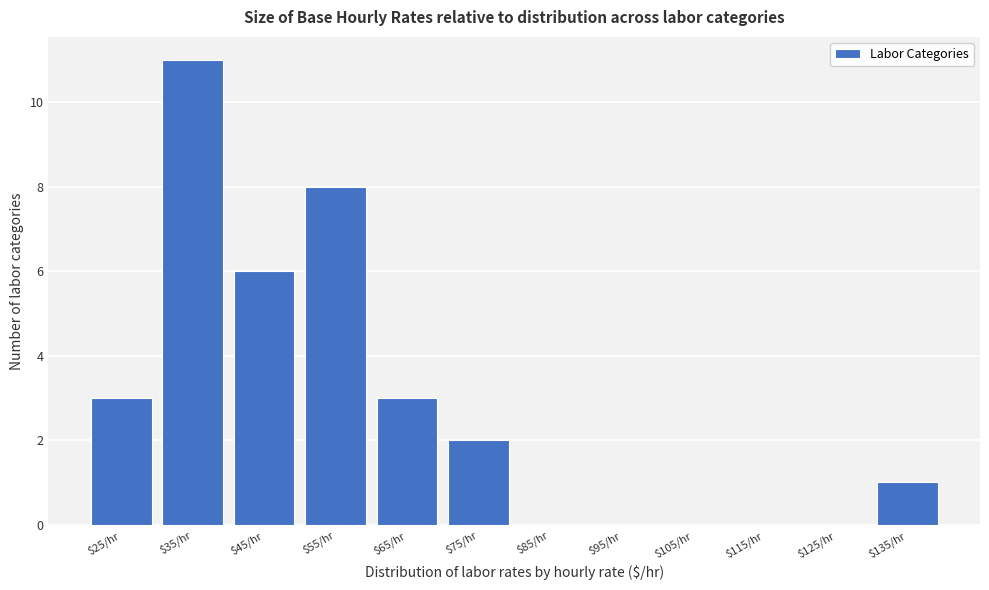

The value at $95/hr is -4. True or false?

False